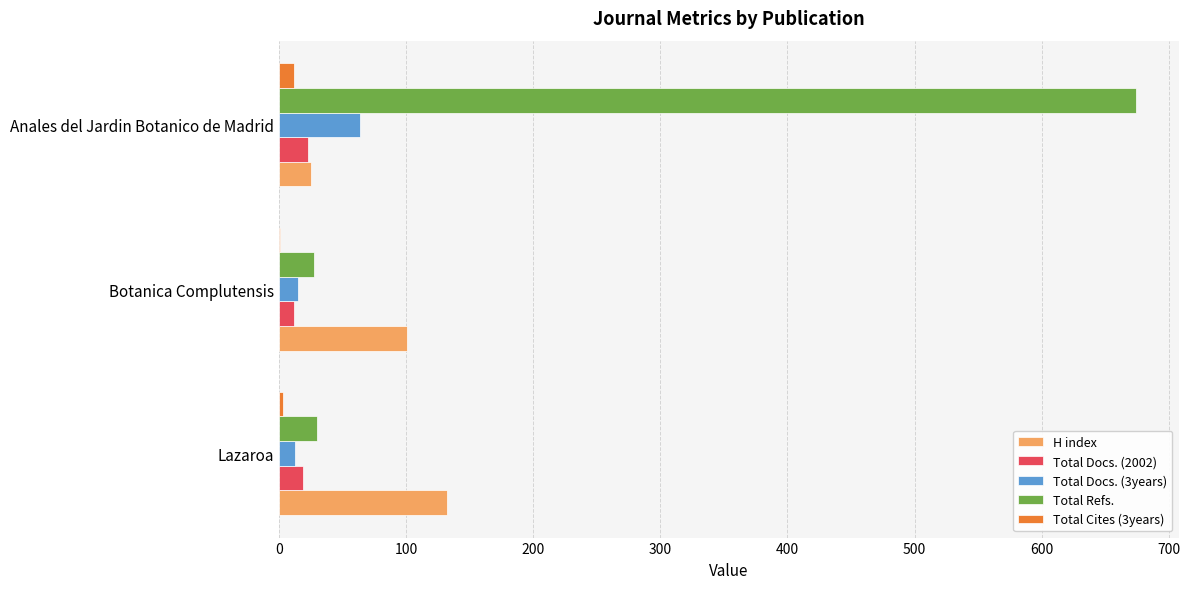

Which category has the highest value in the Total Docs. (3years) series?

Anales del Jardin Botanico de Madrid